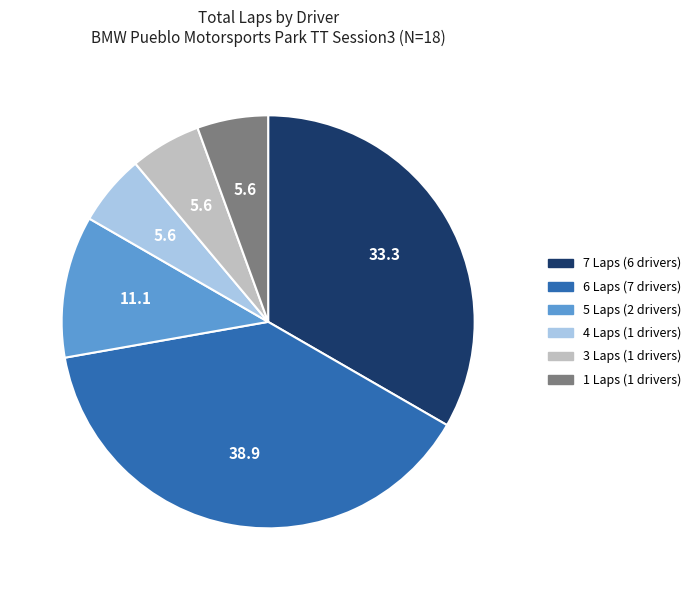

Does any single category account for the majority?

No